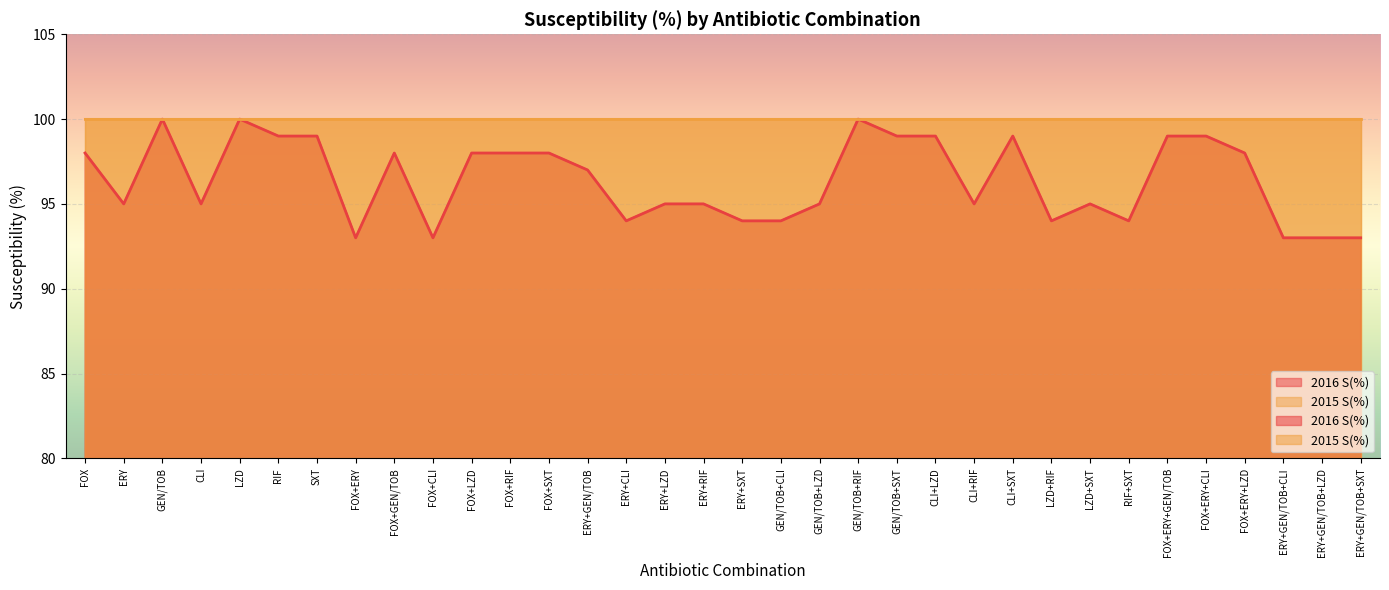

What position from the right is CLI+LZD?

12